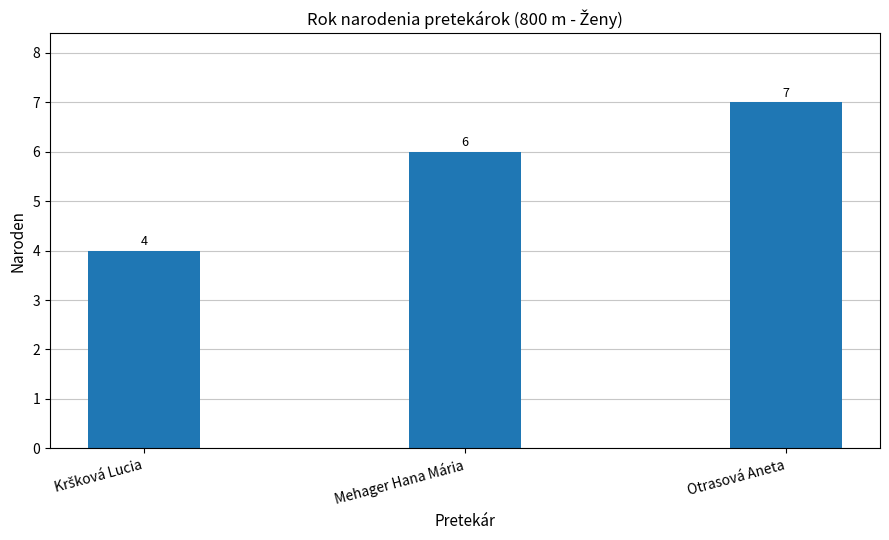

Reading left to right, list all the values displayed in this chart.

4	6	7